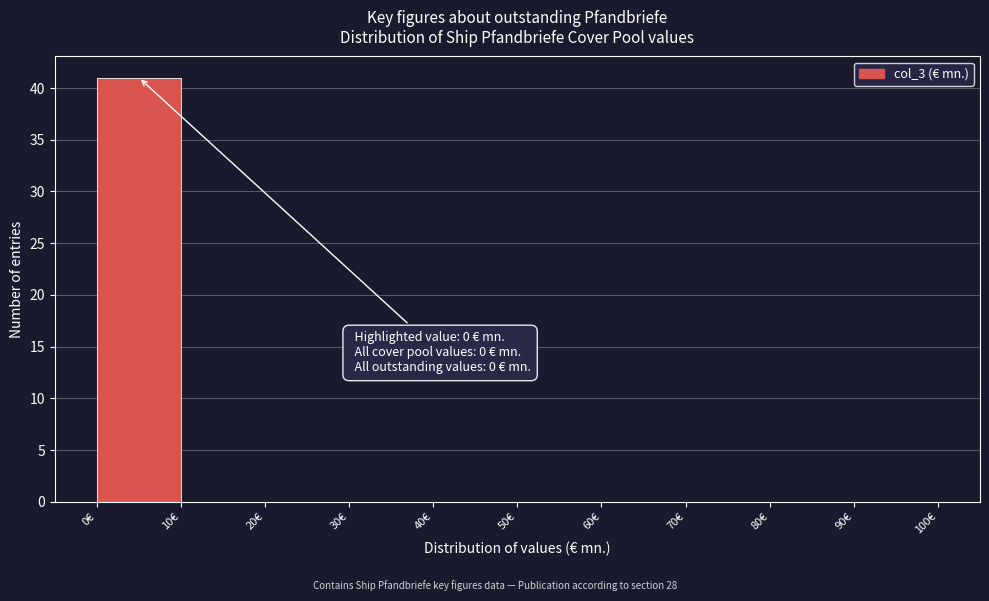

Over which range of the x-axis is the bar tallest?

0 to 10